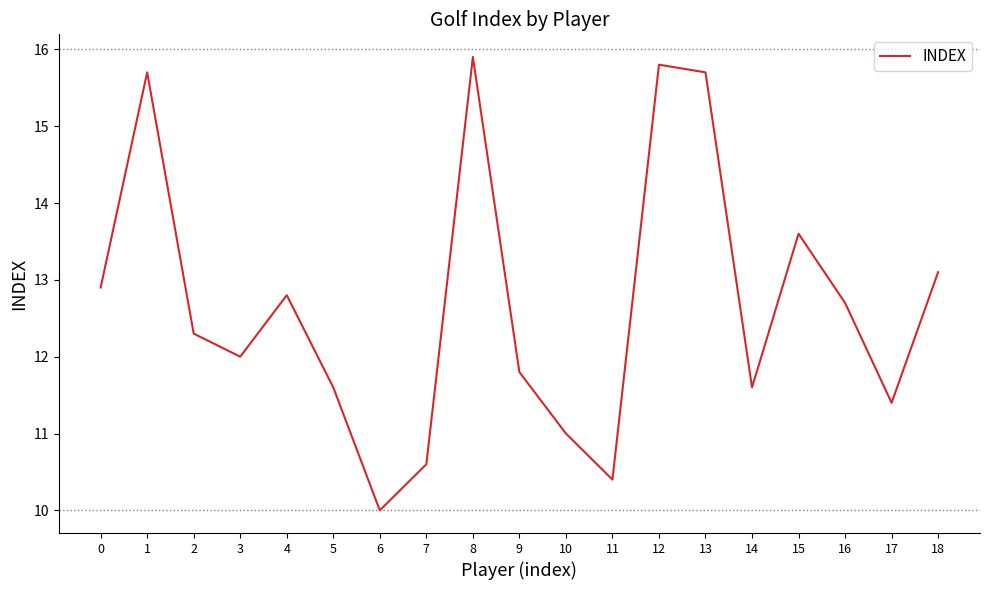

Reading left to right, list all the values displayed in this chart.

0=12.9	1=15.7	2=12.3	3=12.0	4=12.8	5=11.6	6=10.0	7=10.6	8=15.9	9=11.8	10=11.0	11=10.4	12=15.8	13=15.7	14=11.6	15=13.6	16=12.7	17=11.4	18=13.1